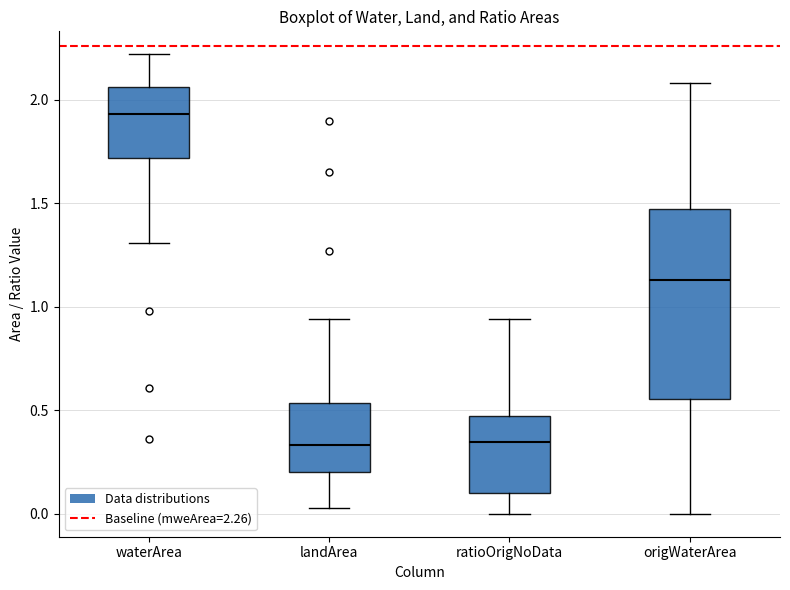

Comparing the boxes themselves (not the whiskers), which one is the tallest?

origWaterArea